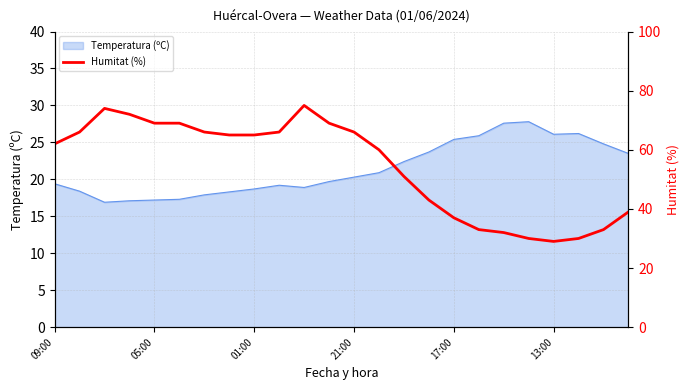

How many lines are shown in the chart?

1